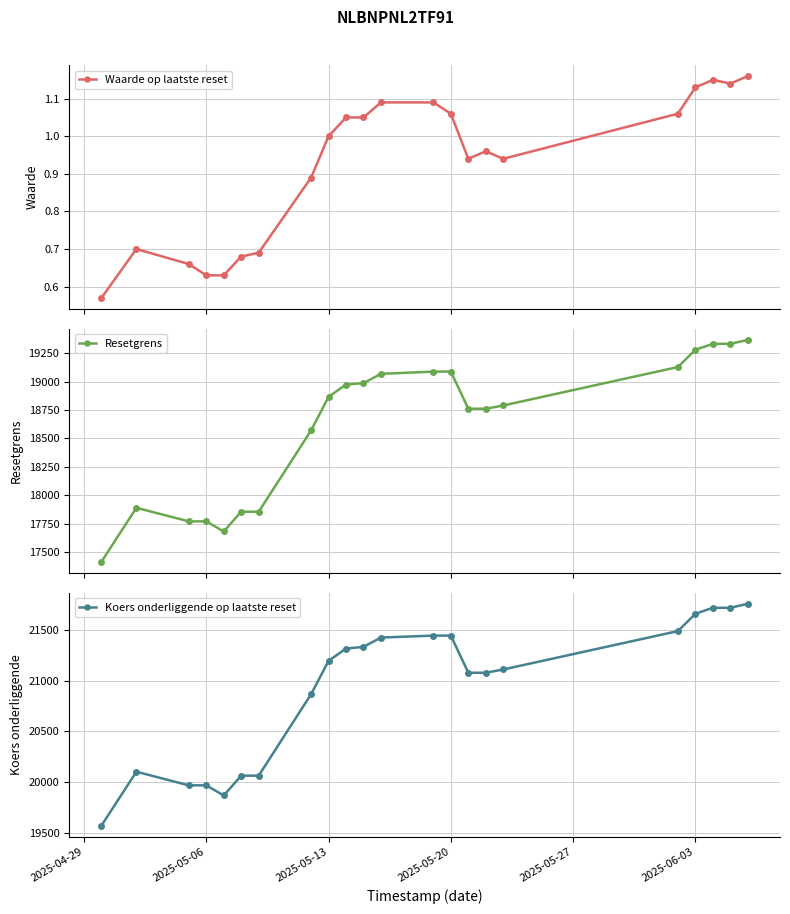

What is the value of the Resetgrens point at the 21st from the left?

19331.6